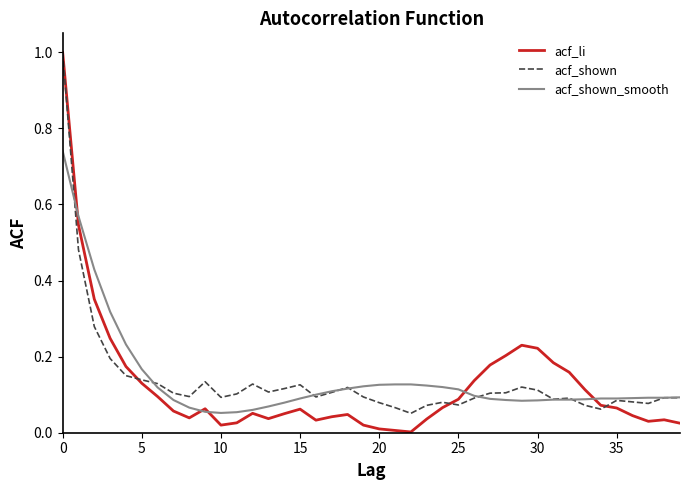

Which series has the widest spread of values?

acf_li